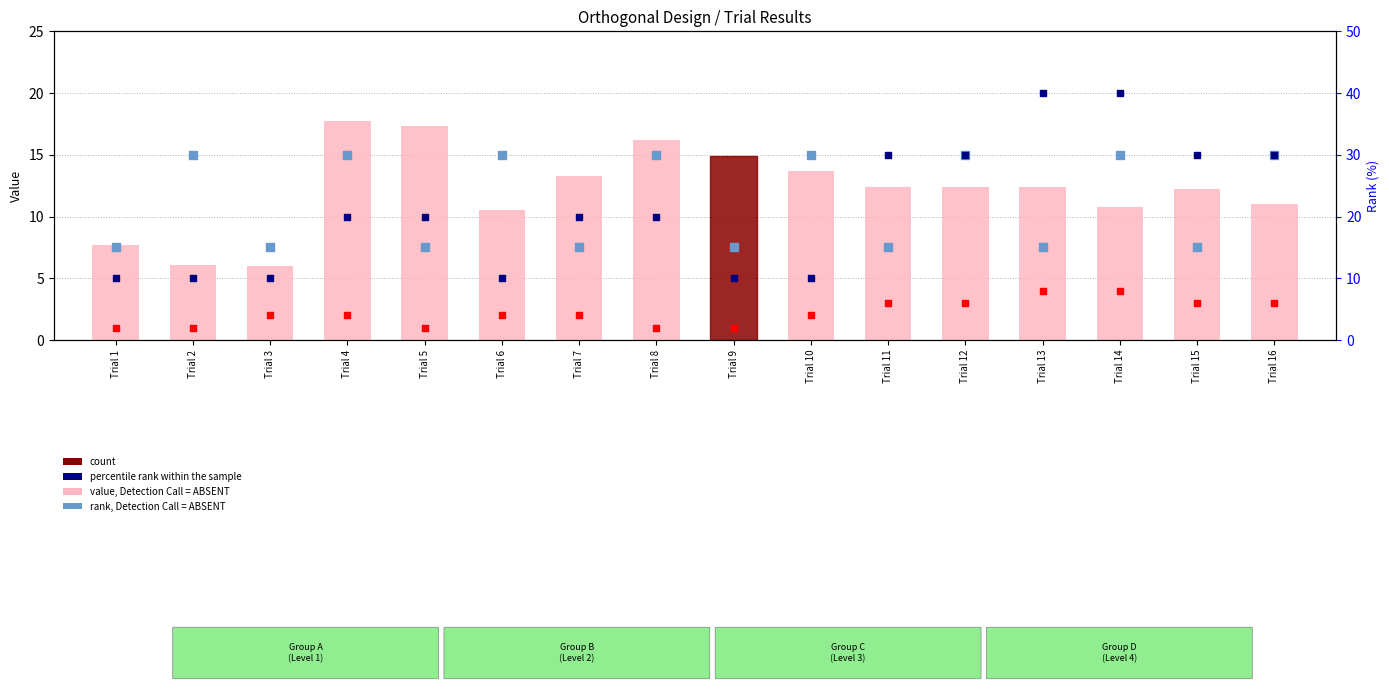

What is the total value across all series at Trial 9?

40.9